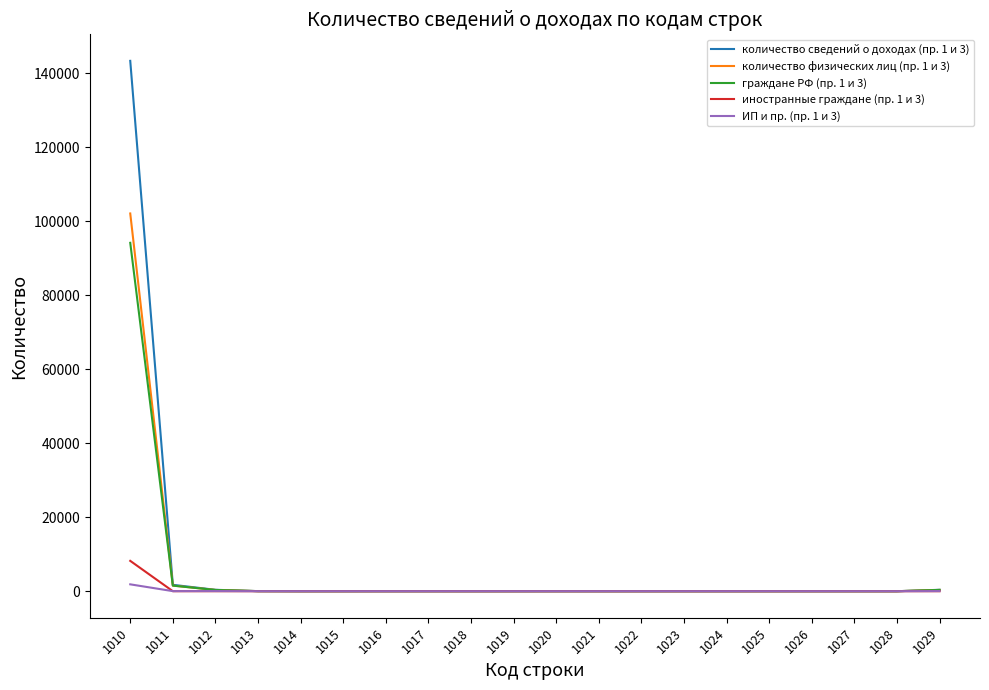

Which series has the largest total across all categories?

количество сведений о доходах (пр. 1 и 3)